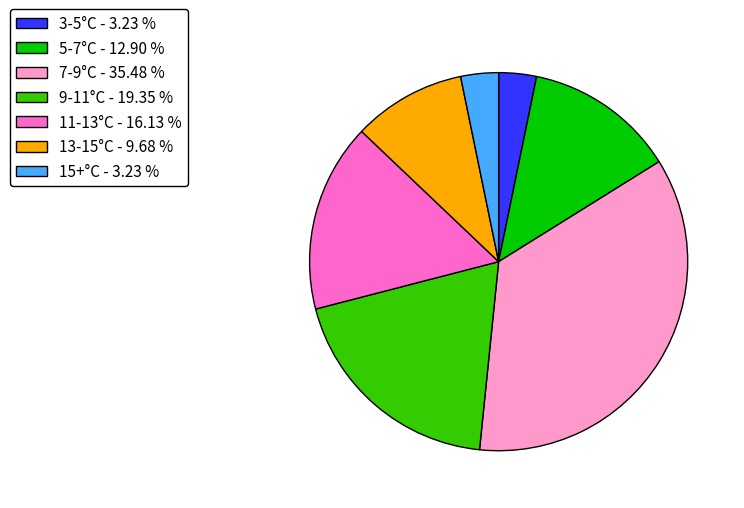

Do 5-7°C - 12.90 % and 13-15°C - 9.68 % together represent more than half of the pie?

No